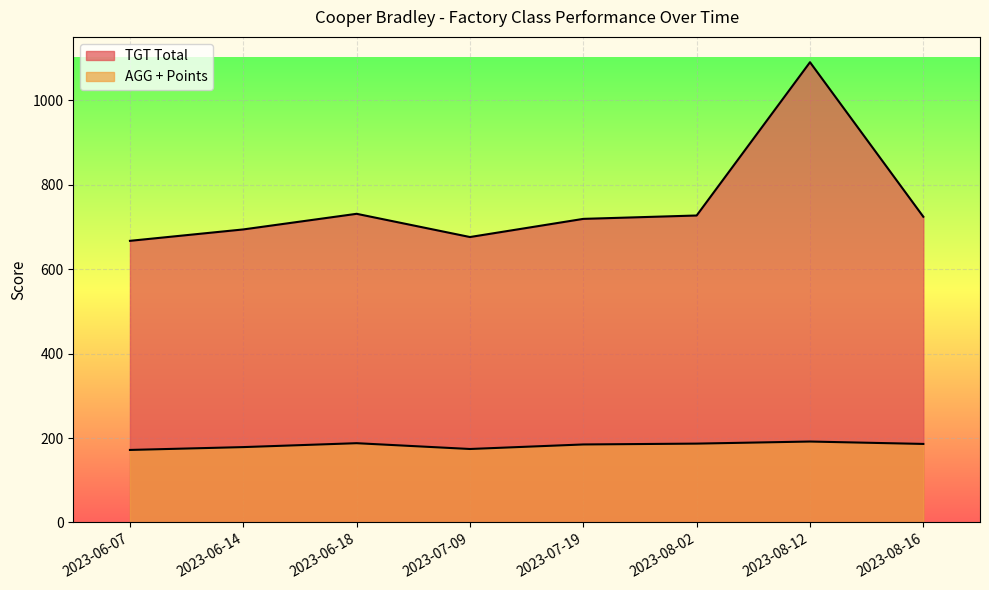

Between 2023-06-14 and 2023-06-18, which is larger?

2023-06-18